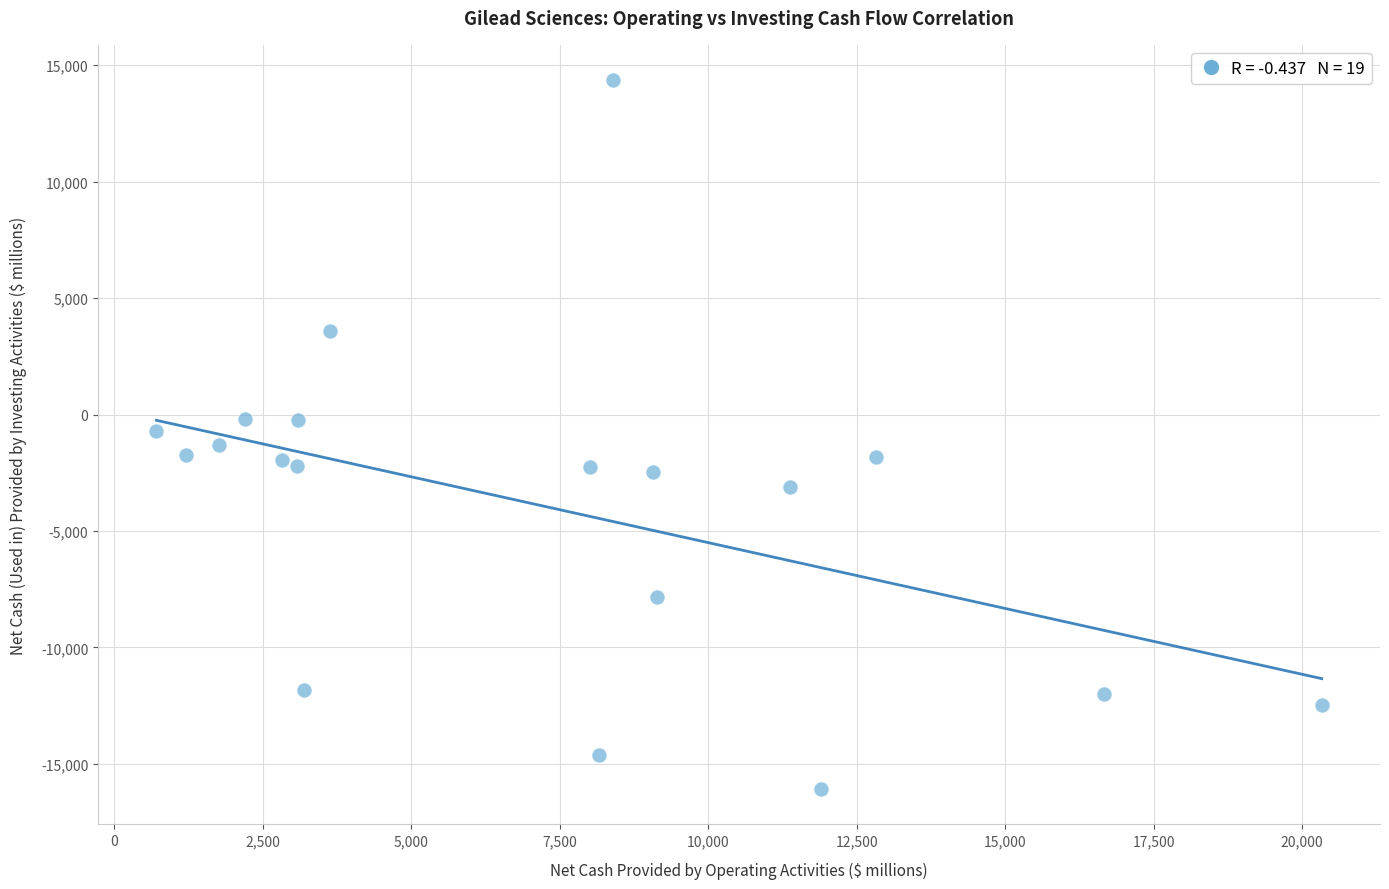

What is the range of Y values (max minus min)?

30424